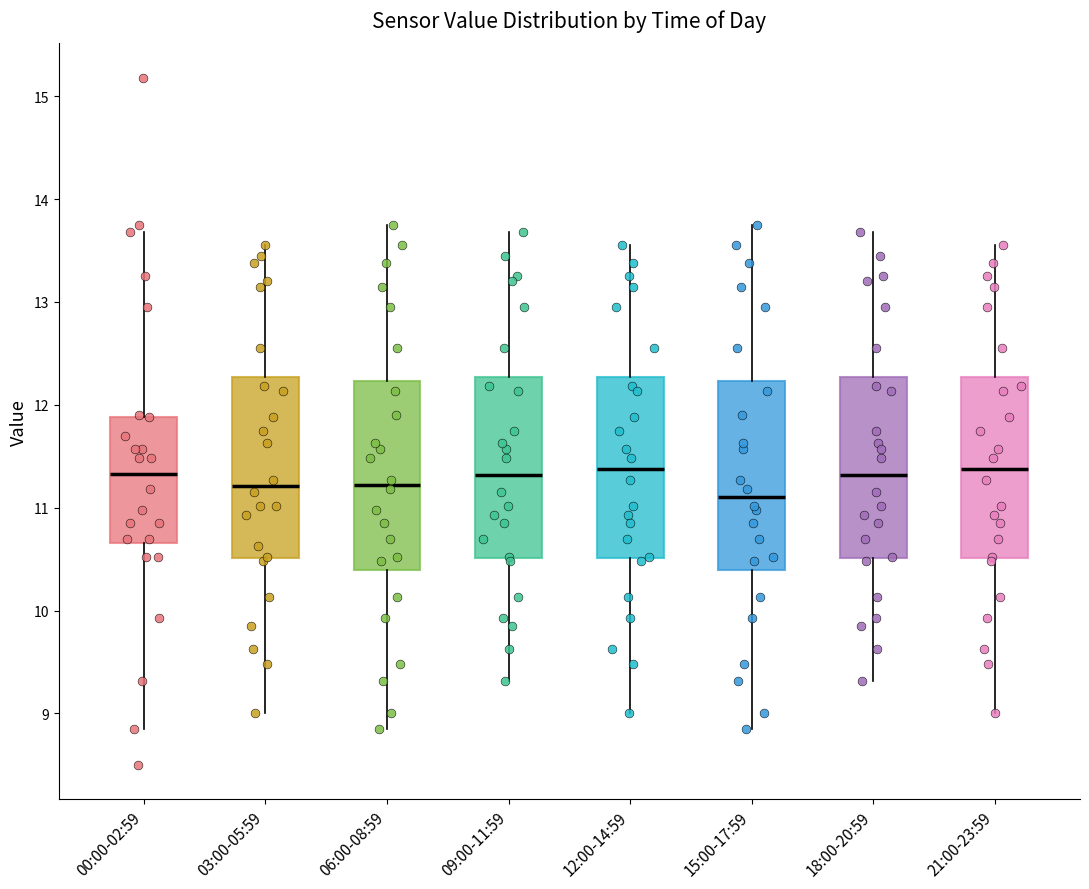

Where does the lower whisker of the box for 03:00-05:59 end on the y-axis? The values are not printed on the chart, so give them approximately, as read against the axis.

9.0